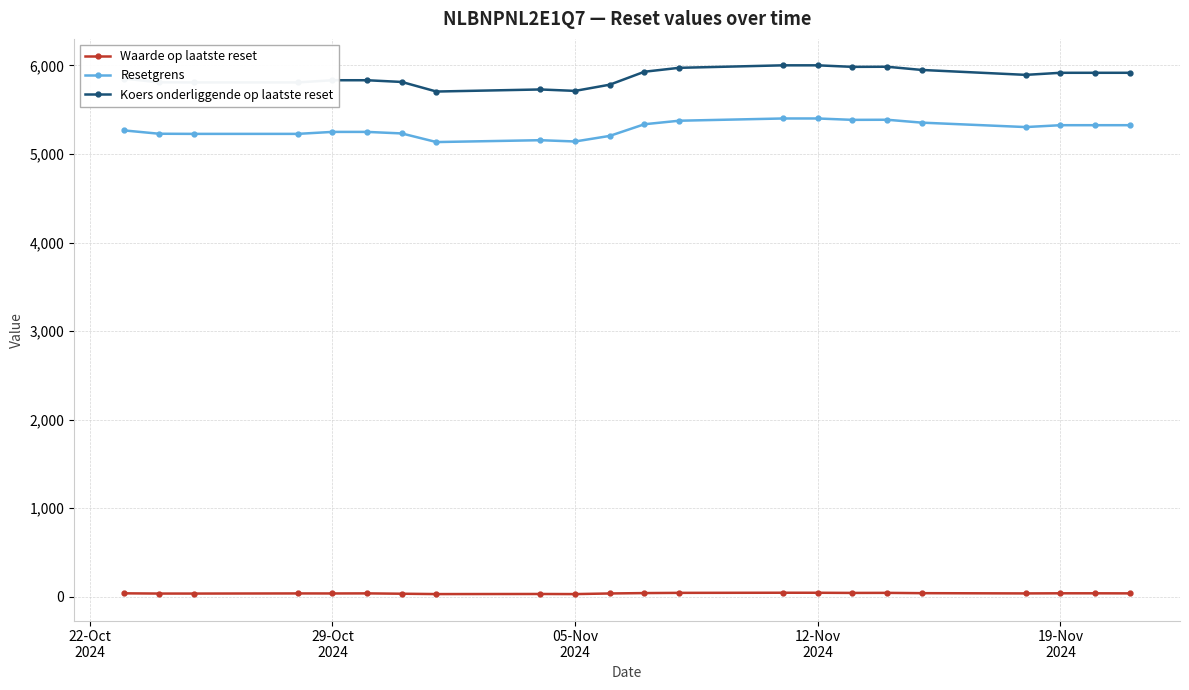

In Waarde op laatste reset, how many points are higher than both neighbors (excluding endpoints)?

6